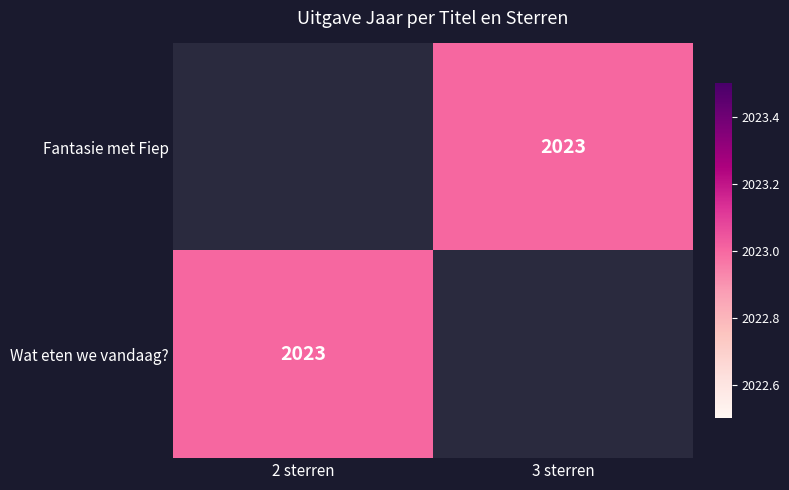

What is the highest value of the Wat eten we vandaag? series?

2023.0